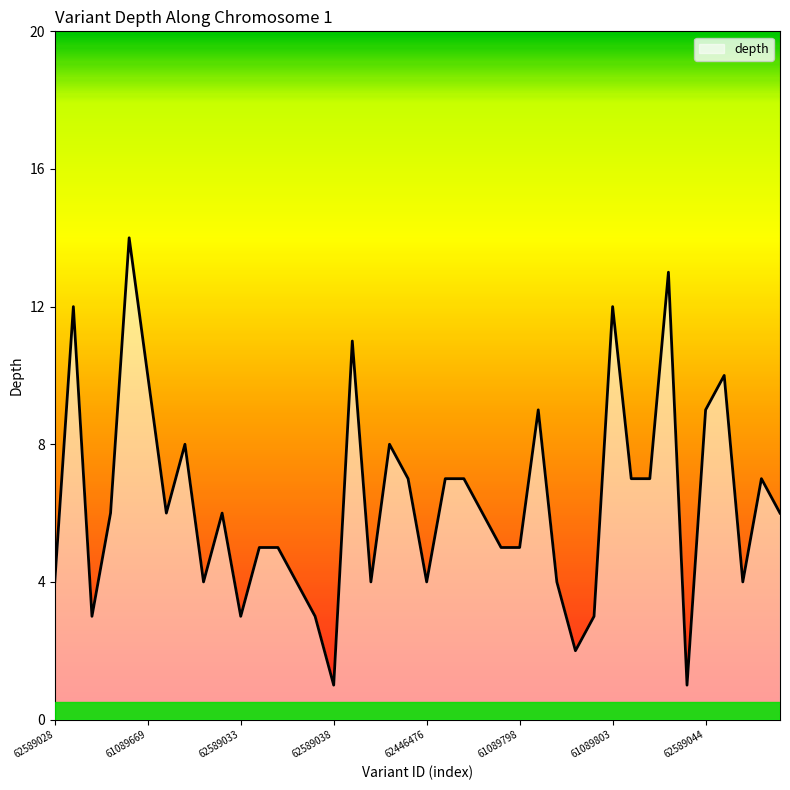

What is the maximum value shown in the chart?

14